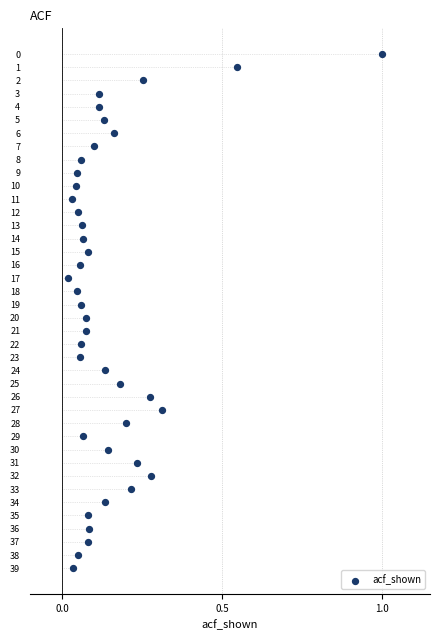

What is the range of Y values (max minus min)?

39